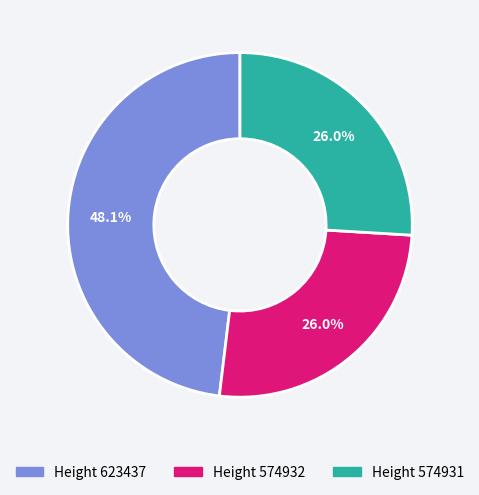

How many segments does this pie chart have?

3